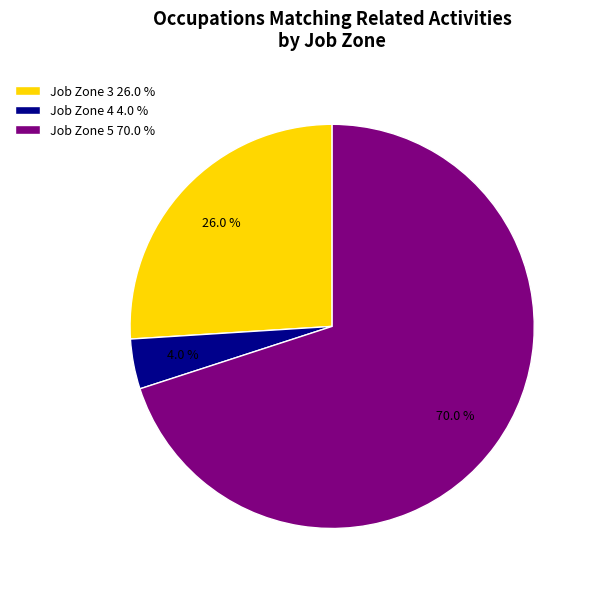

What percentage do Job Zone 4 4.0 % and Job Zone 5 70.0 % together represent?

74.0%